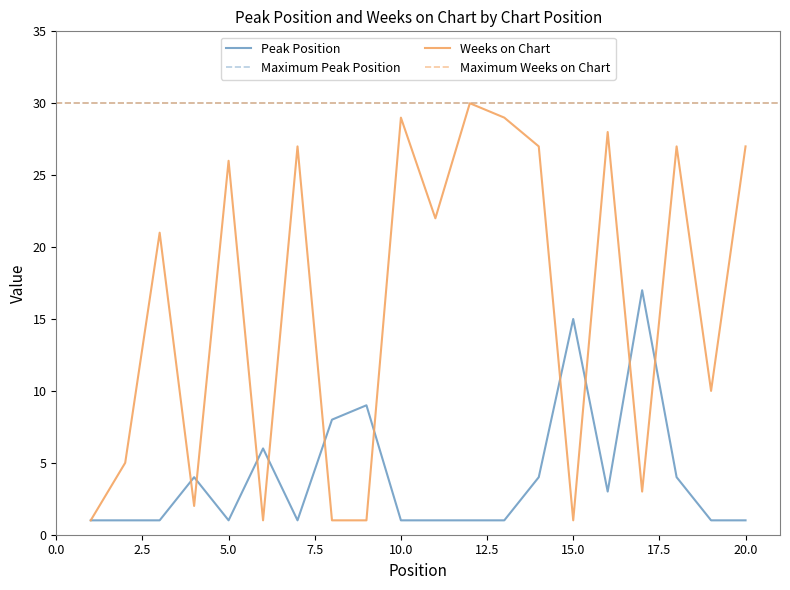

Does the chart have visible grid lines?

No